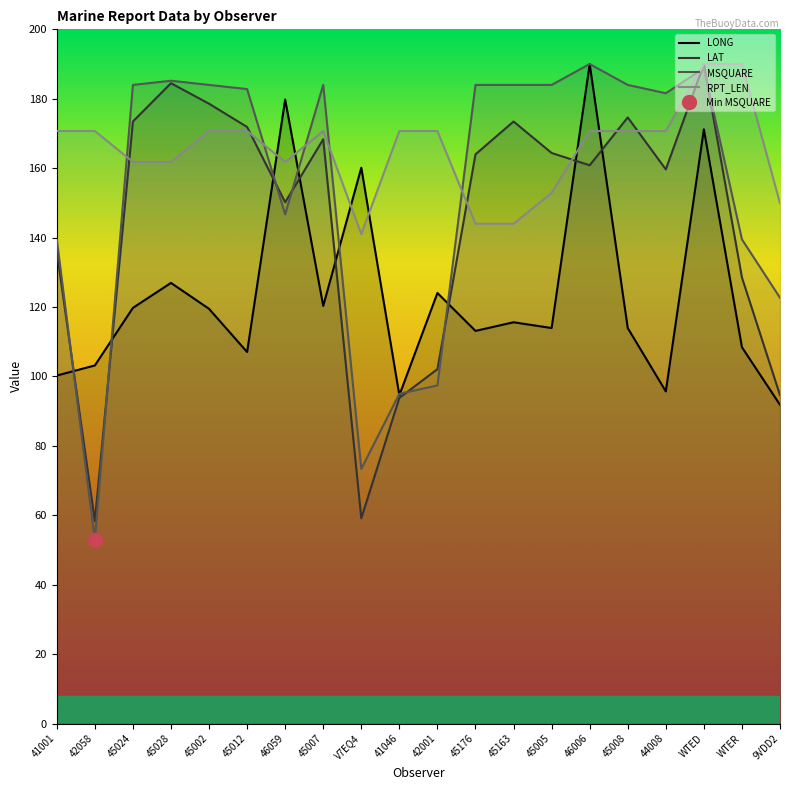

How many values in the LONG series are below 115?

10